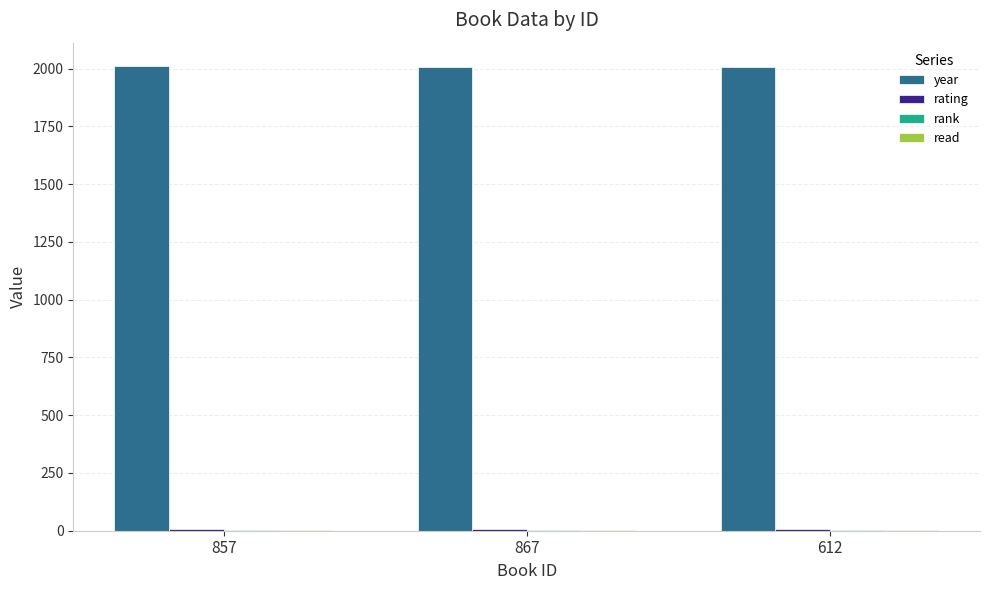

Are the bars horizontal?

No